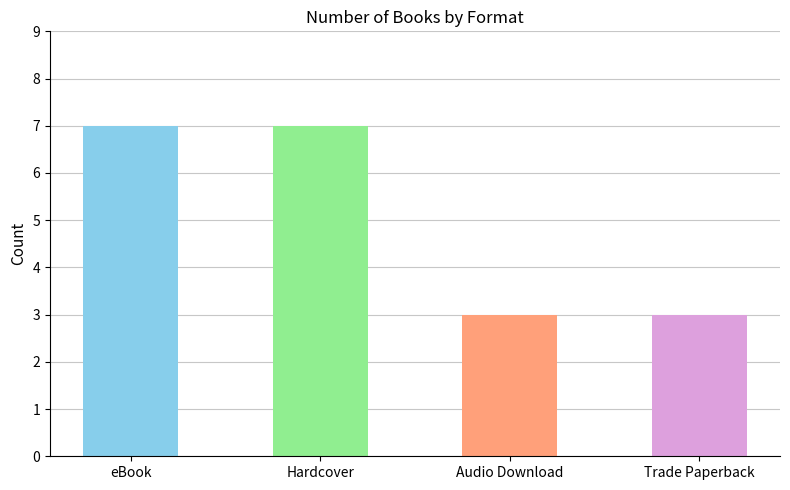

Is it true that eBook equals 0 at 5?

False